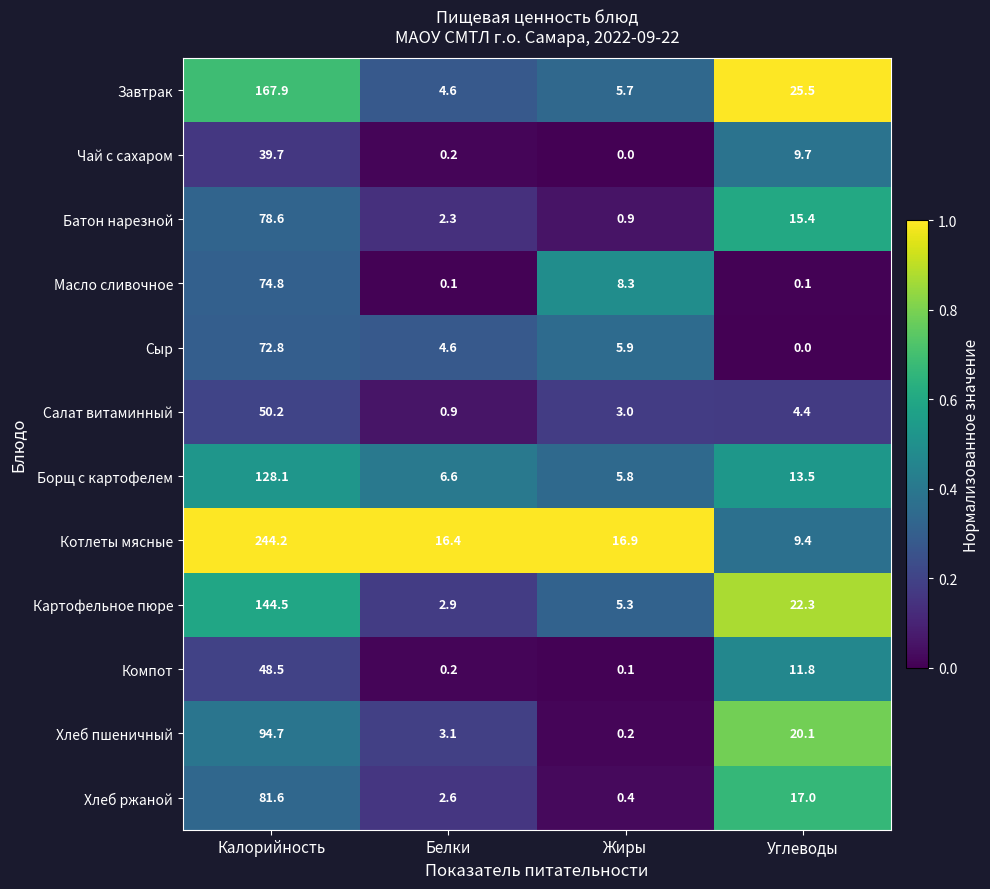

At how many categories does at least one series exceed 0?

4